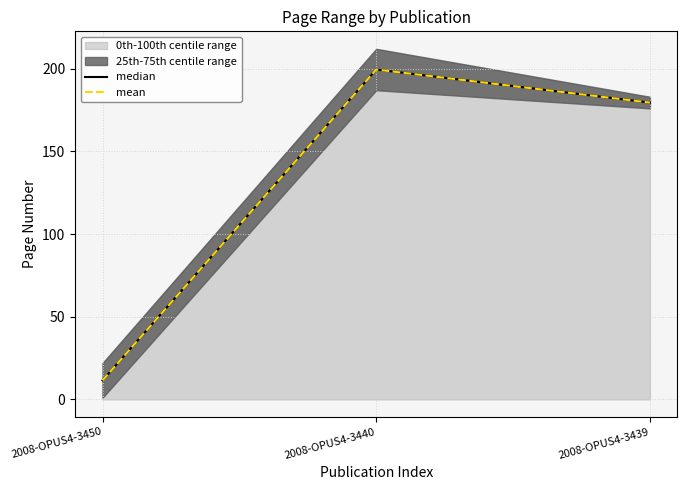

Between 2008-OPUS4-3440 and 2008-OPUS4-3439, which is larger?

2008-OPUS4-3440